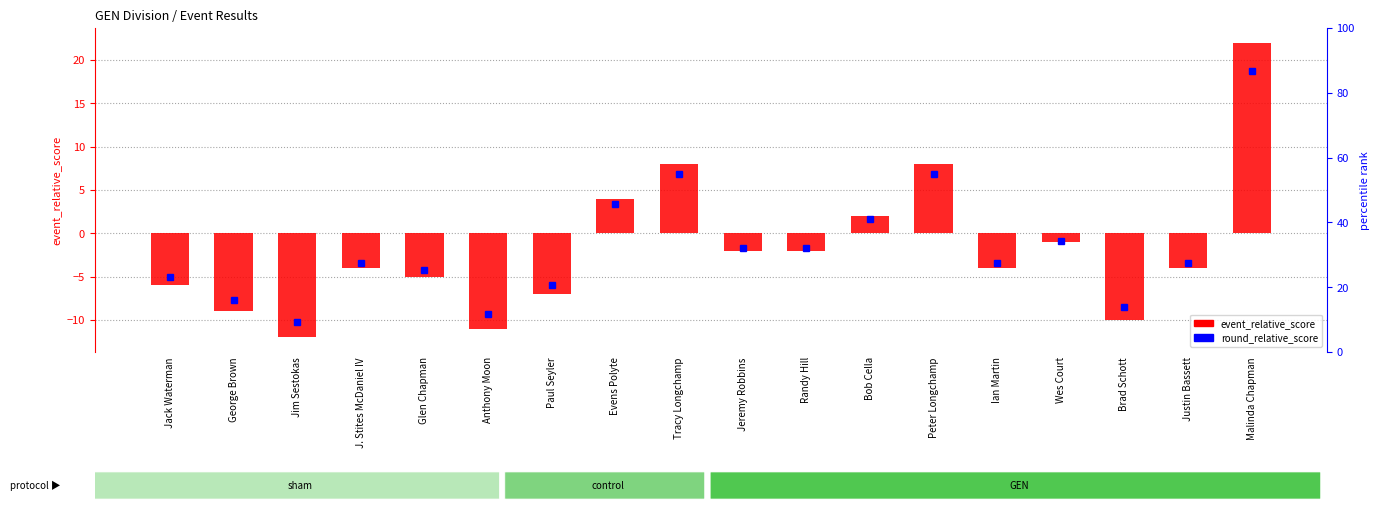

What position from the left is Wes Court?

15